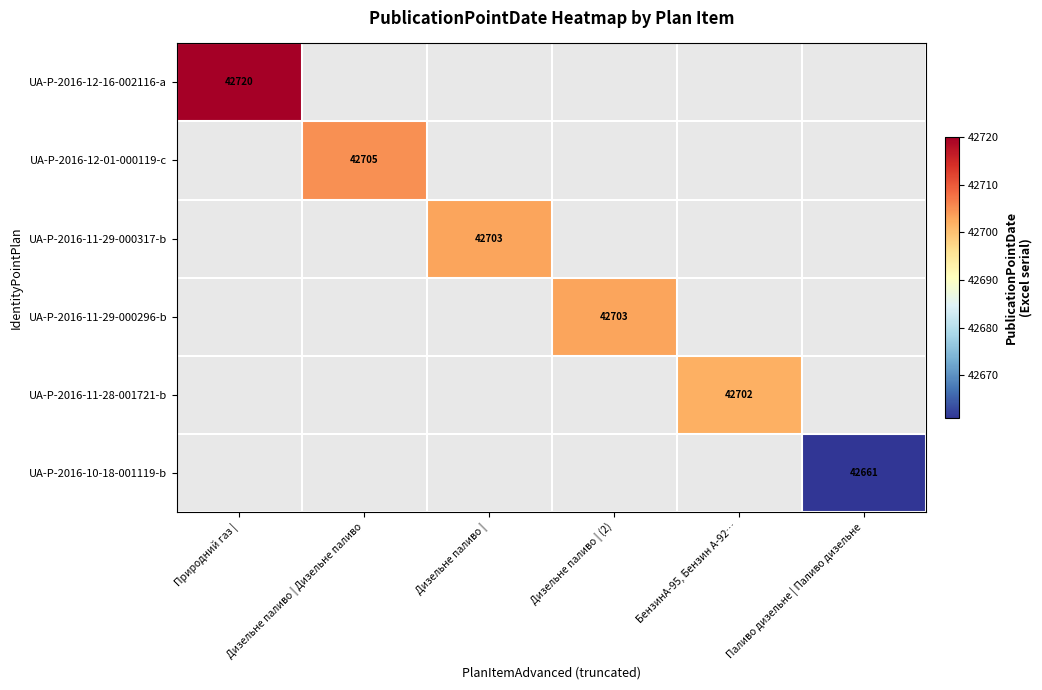

Count the number of data series in this chart.

6